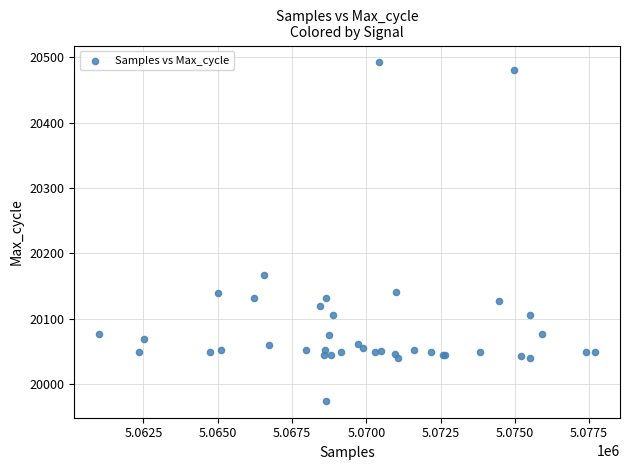

What Y value in the scatter plot is closest to 20233?

20167